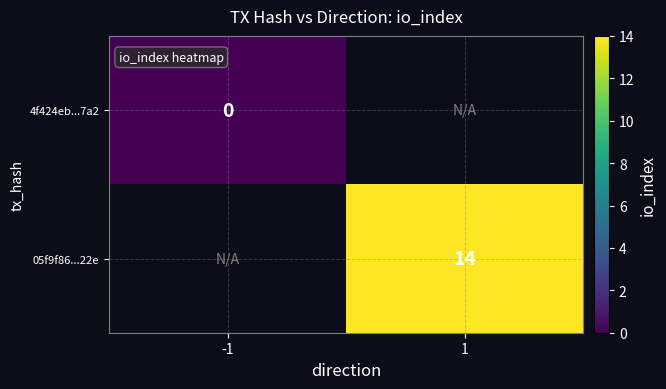

At which category does the chart reach its peak across all series?

1